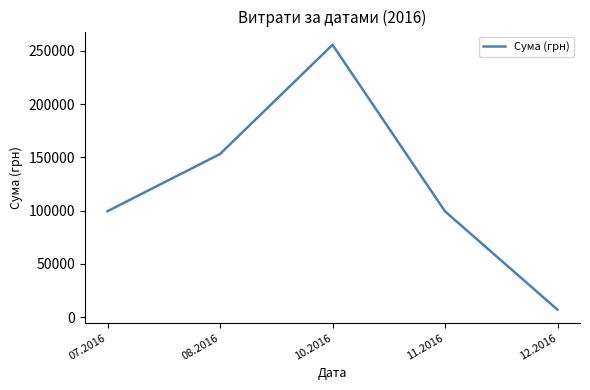

How many interior local peaks (higher than both neighbors) does the data have?

1